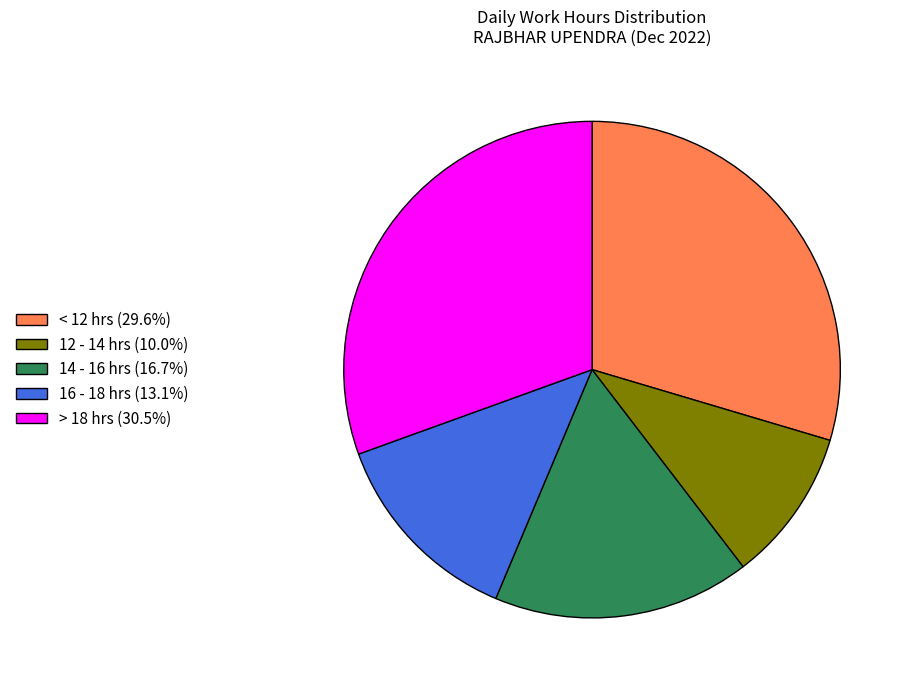

Does 12 - 14 hrs (10.0%) represent more than half of the total?

No